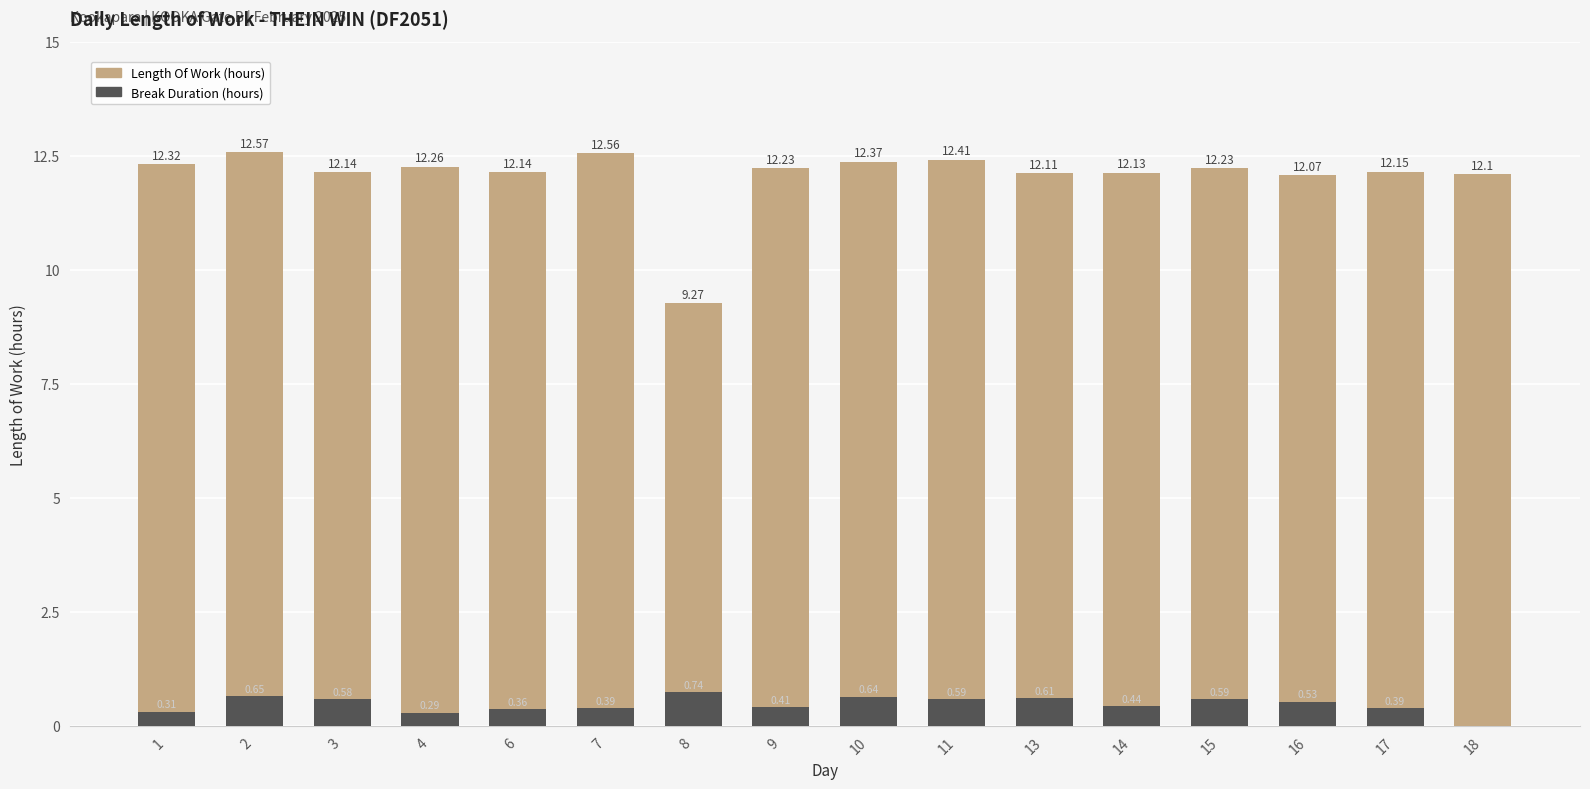

How many bars are there in each group?

2